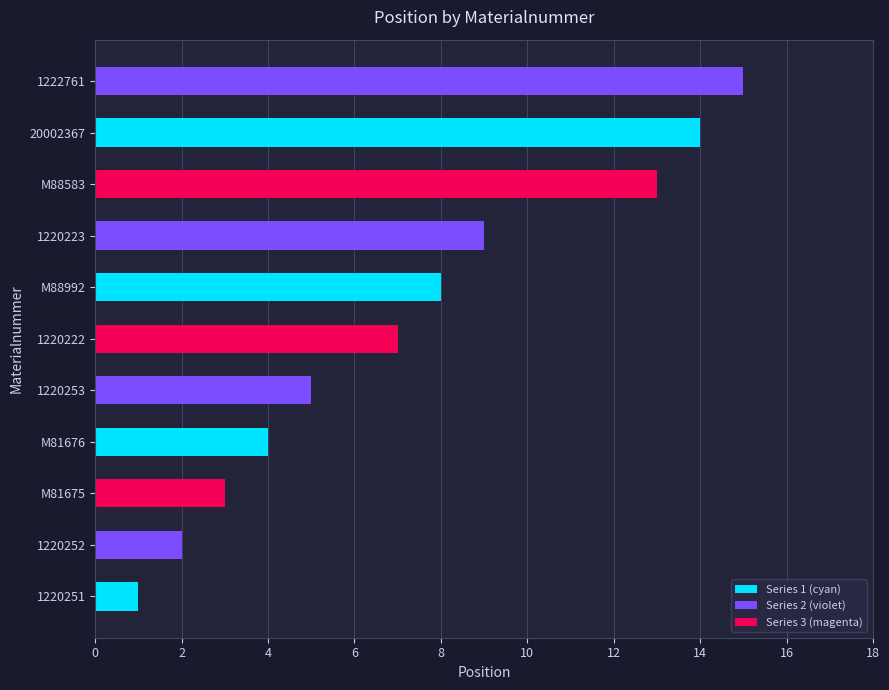

True or false: the data shows 1 at 1220252.

False